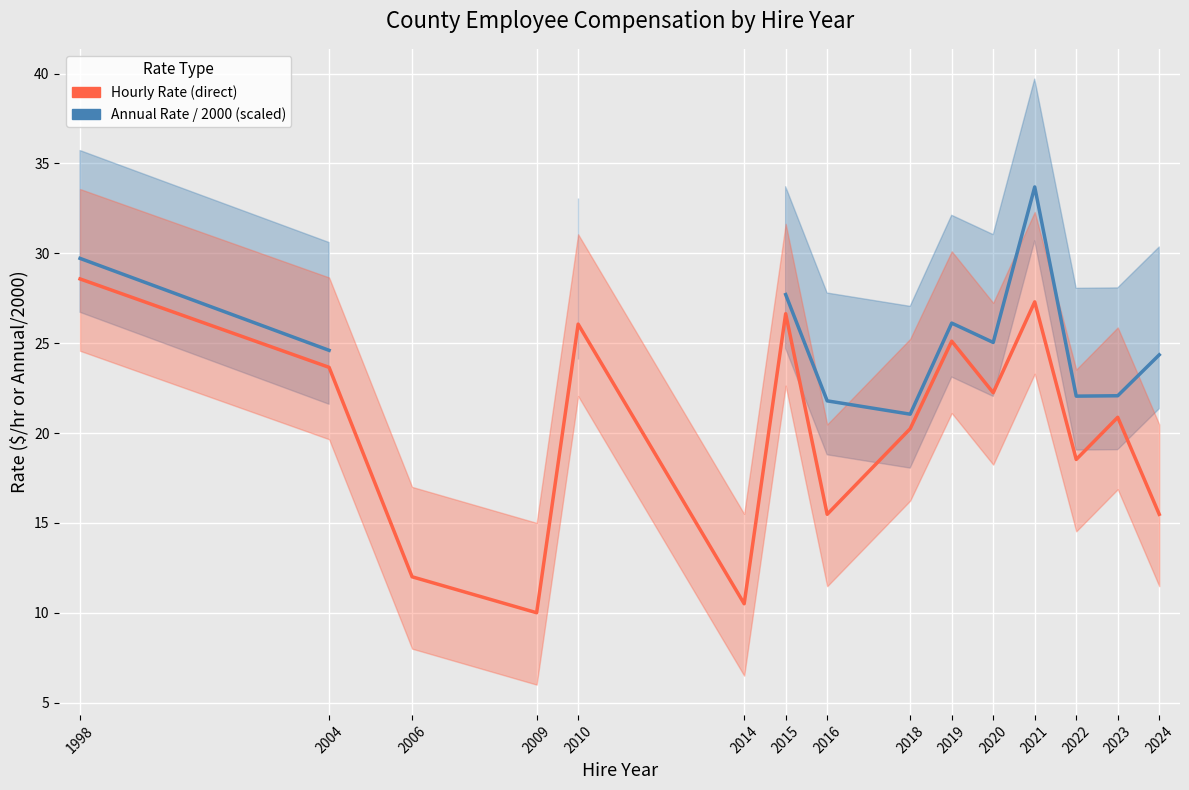

How many data points in Annual Rate (scaled) are above 24?

8